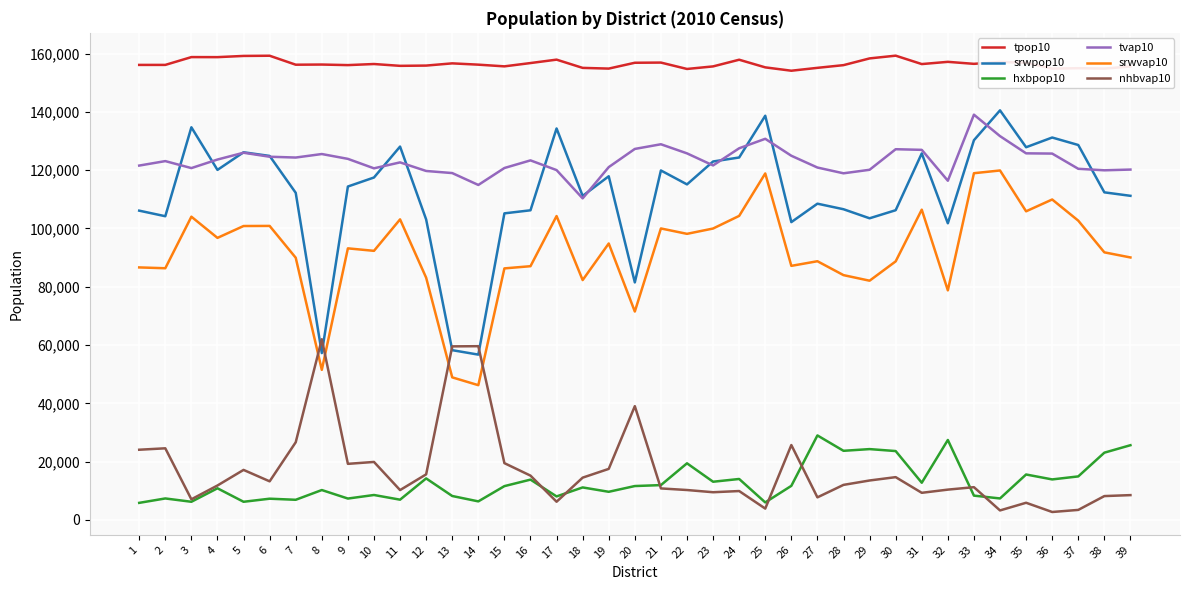

What is the total value across all series at 8?

462782